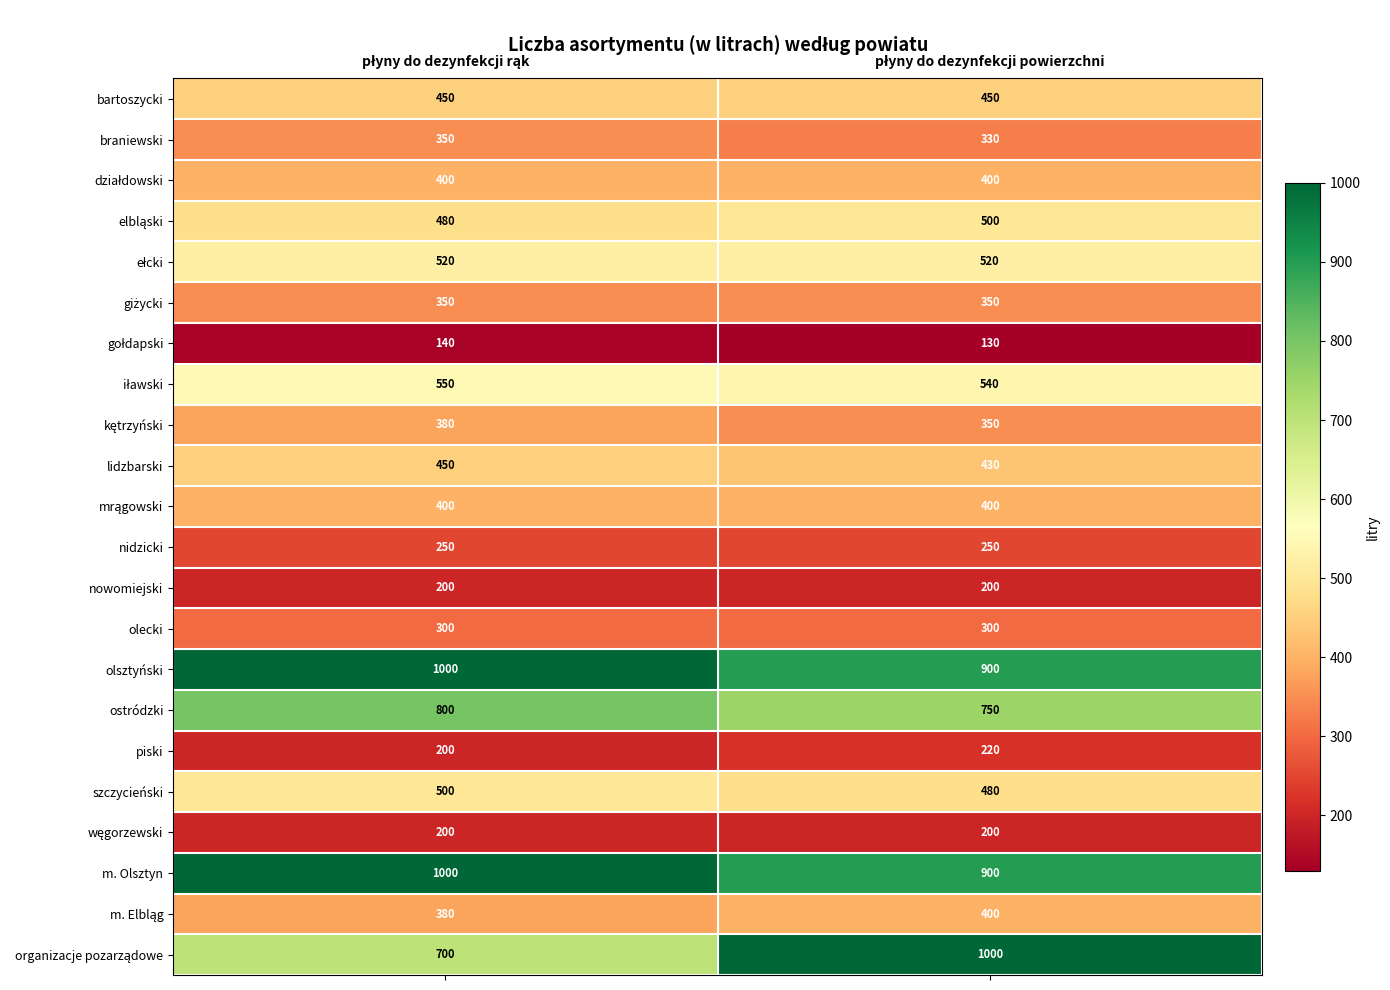

What is the maximum value shown in the chart?

1000